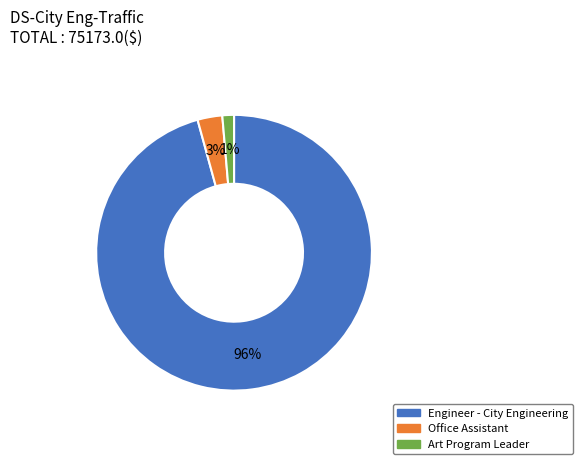

Combined, do Office Assistant and Art Program Leader account for over 50%?

No